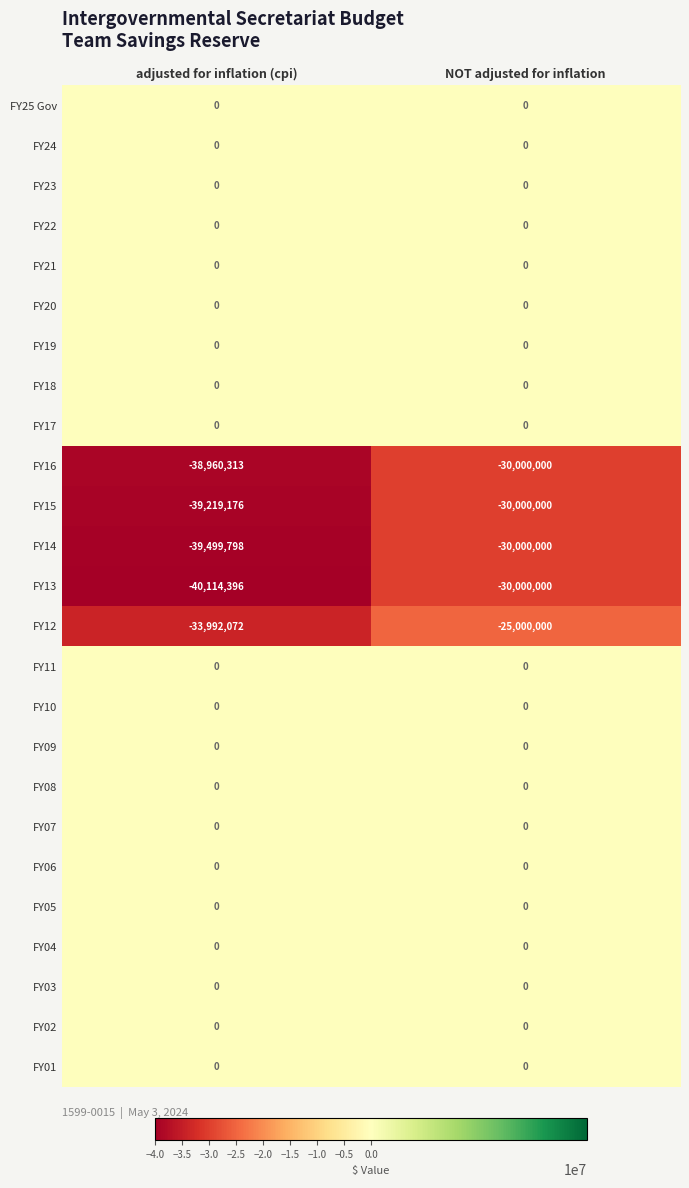

Which category has the lowest value across all series?

adjusted for inflation (cpi)